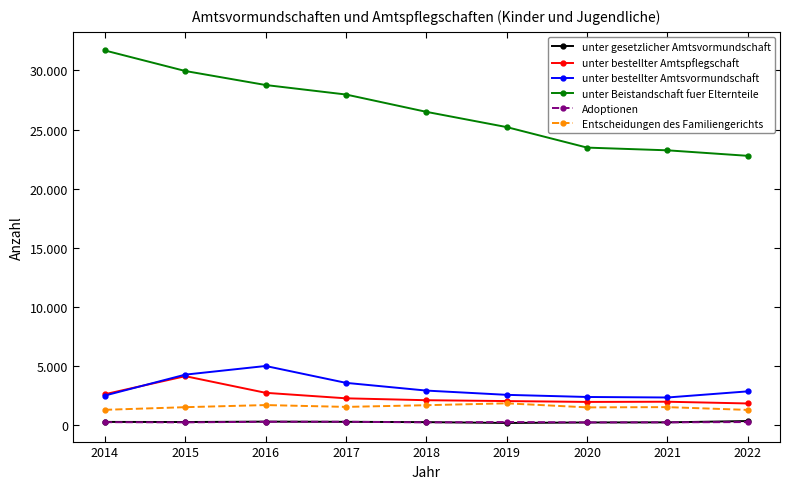

What is the difference between the maximum and second lowest values in the Adoptionen series?

54